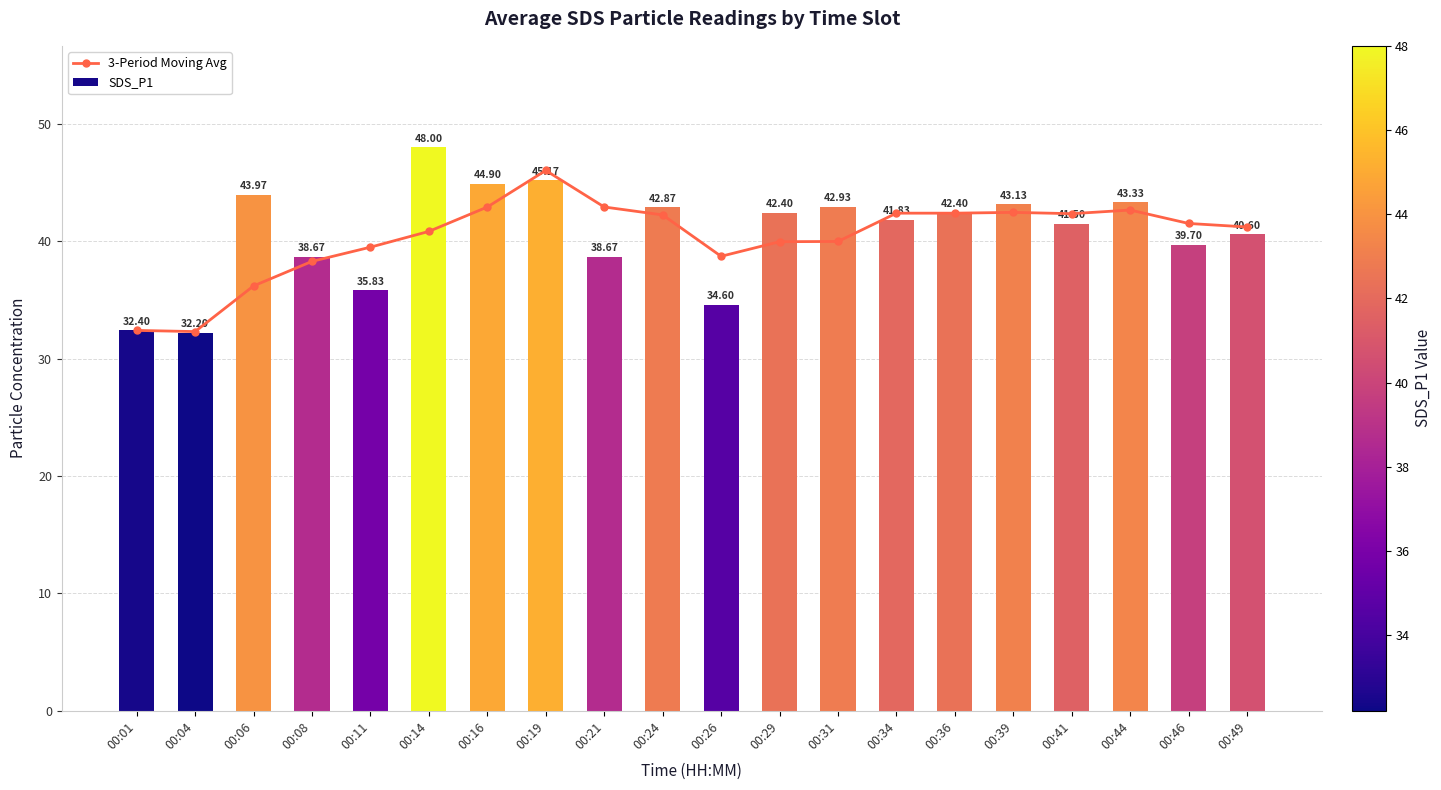

At 00:34, list the series in order from largest to smallest.

3-Period Moving Avg, SDS_P1